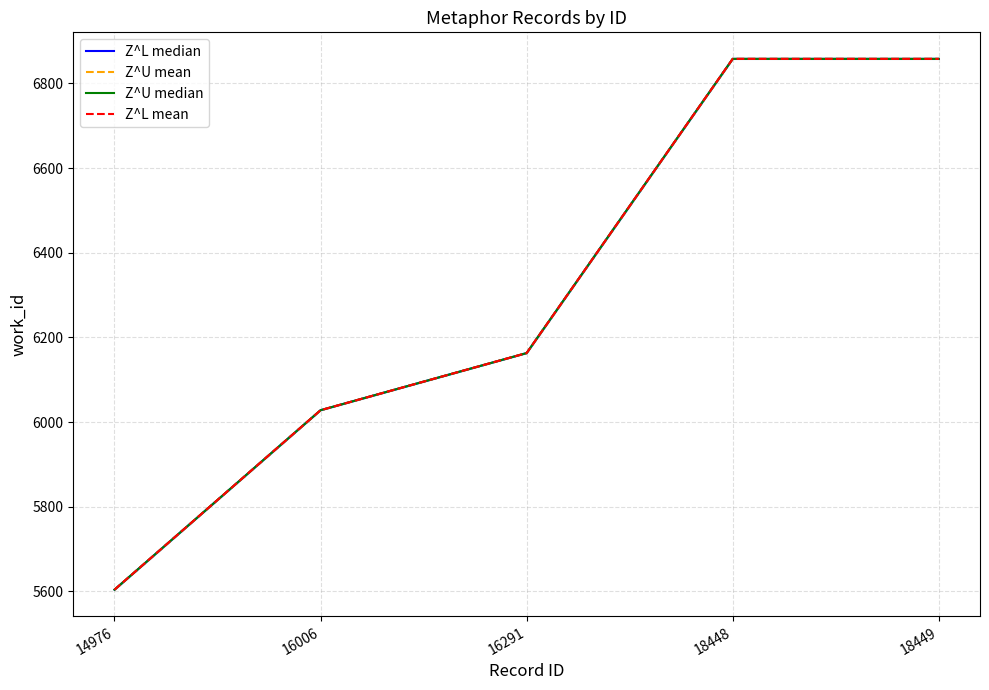

What is the sum of the Z^U mean values at 16291 and 18448?

13021